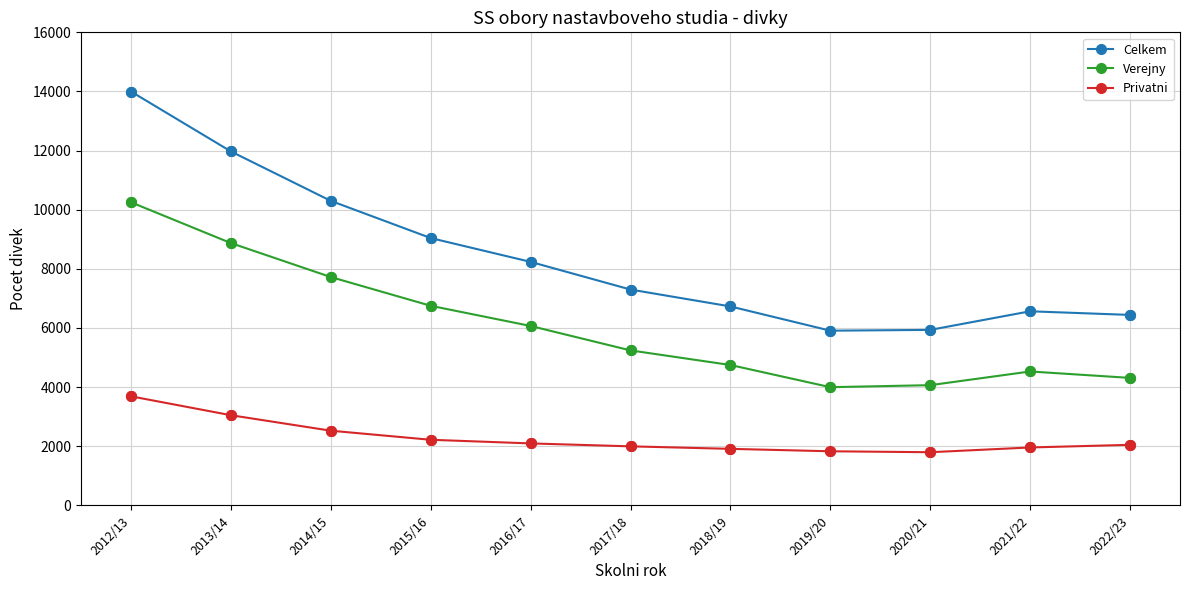

Which series has the widest spread of values?

Celkem